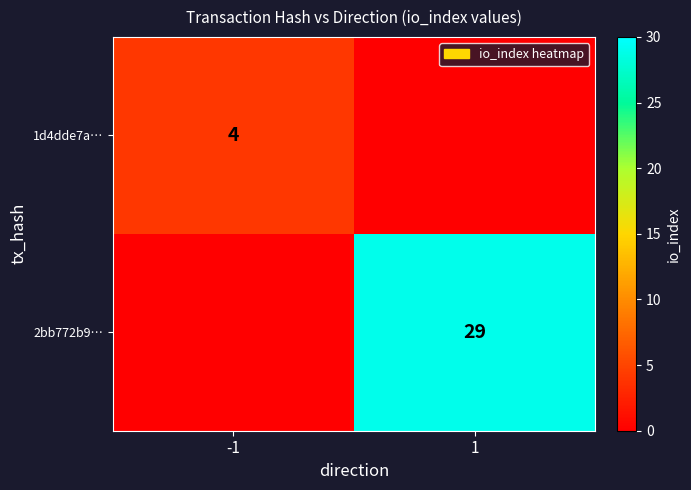

What is the spread (max minus min) of values at -1?

4